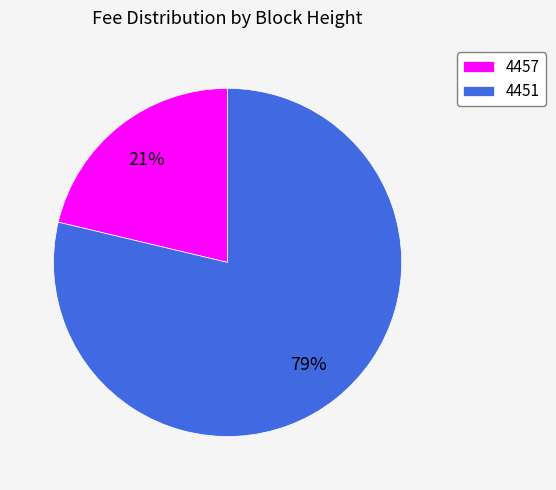

Count the number of slices in the pie.

2